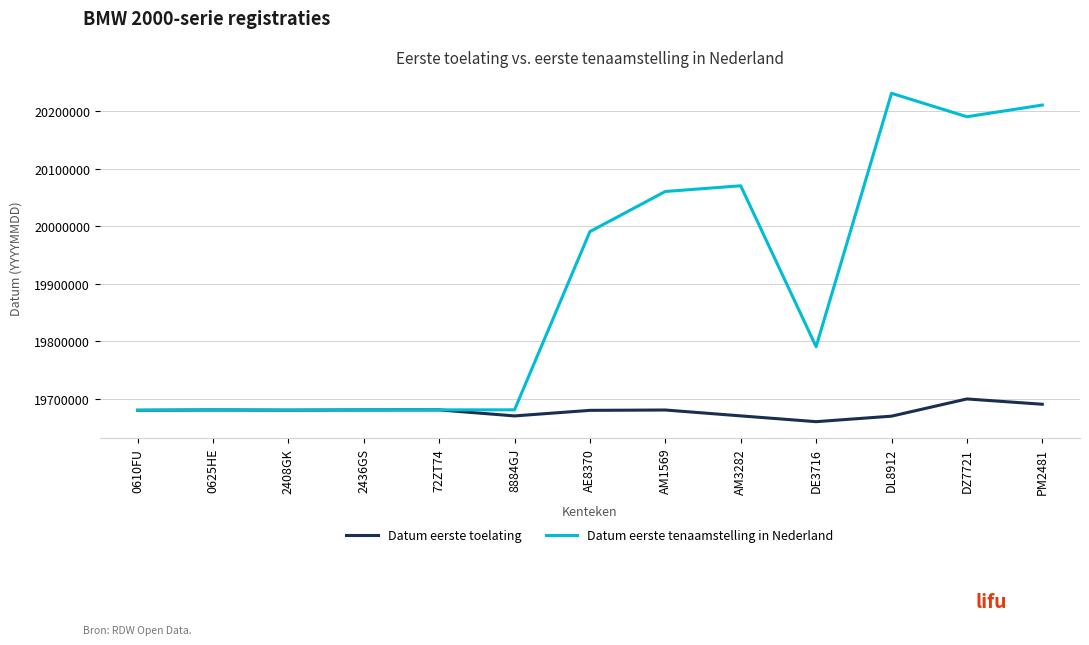

Which series has the largest range (max minus min)?

Datum eerste tenaamstelling in Nederland